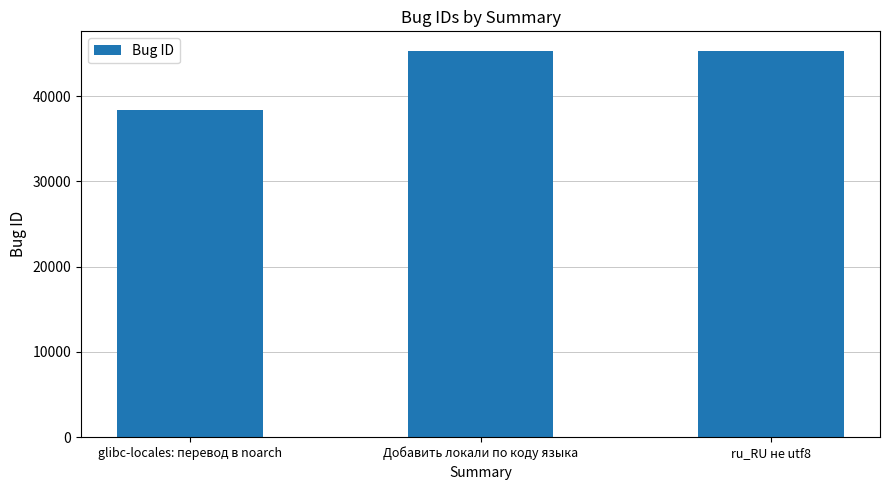

Where is the data nearest to the value 41867?

Добавить локали по коду языка